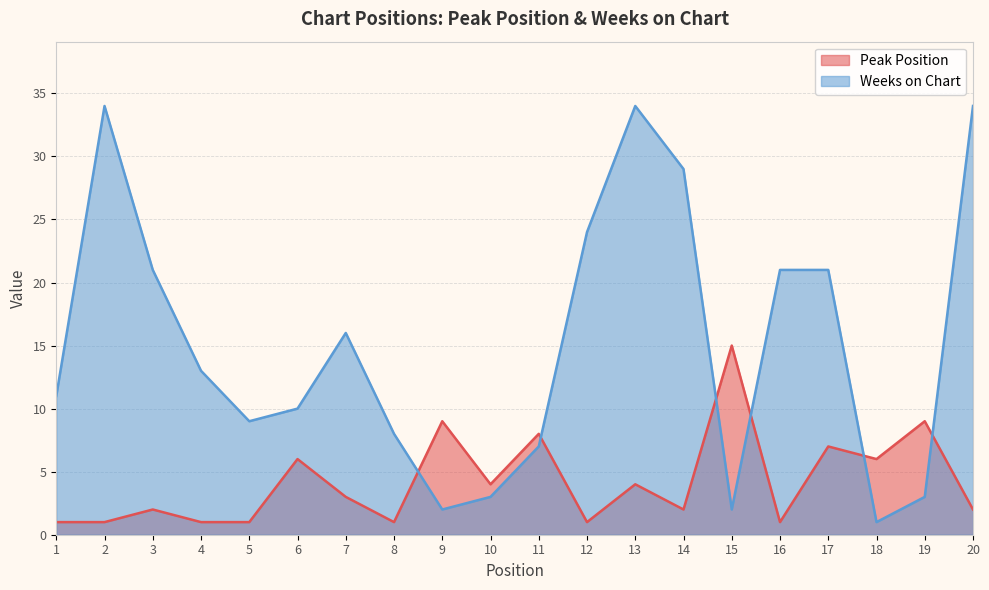

At which category does Weeks on Chart reach its first local valley?

5